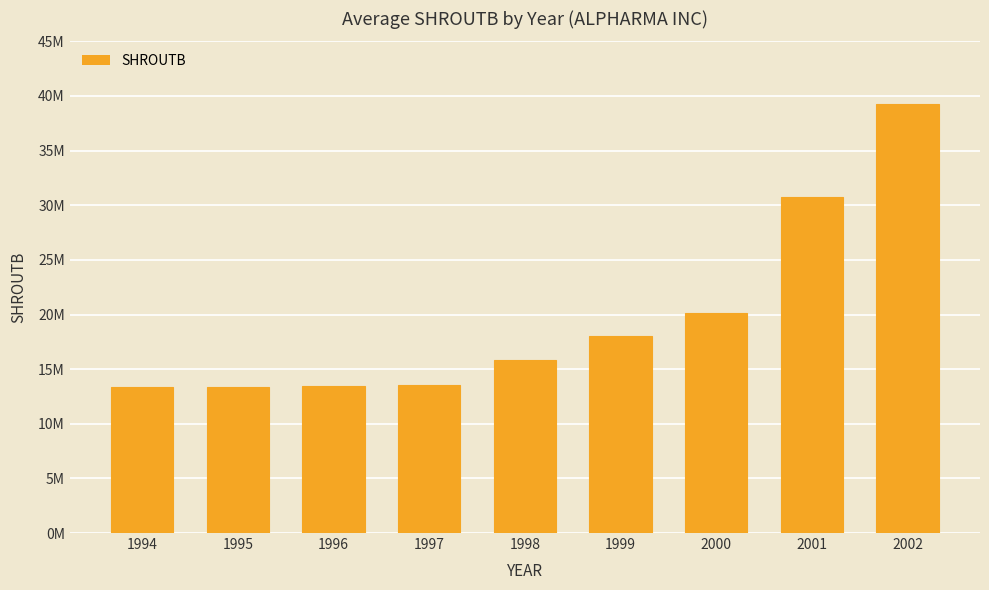

Does the chart contain any negative values?

No